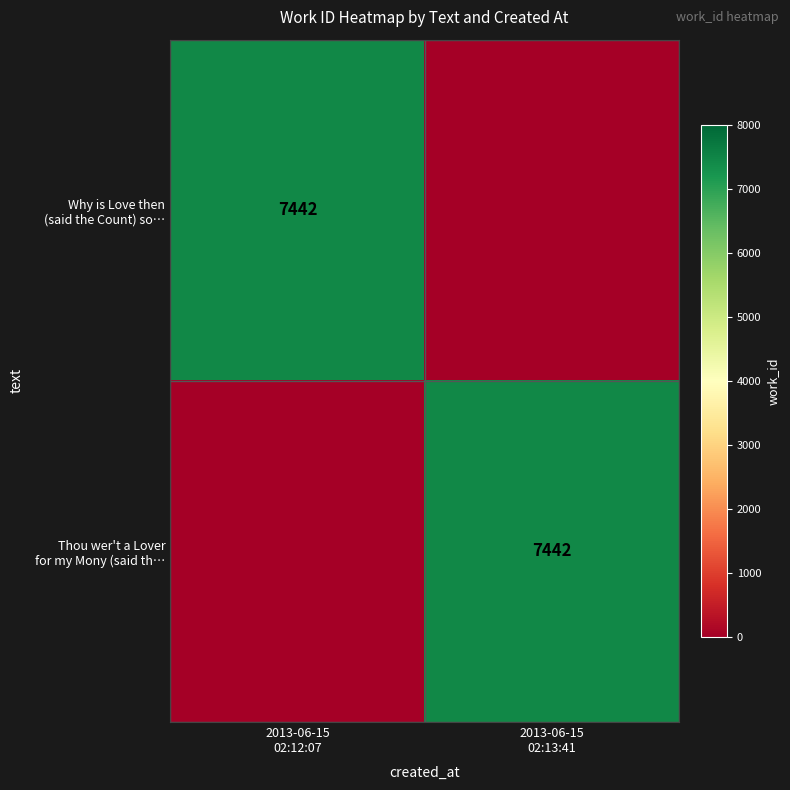

Which has a higher value, 2013-06-15
02:13:41 or 2013-06-15
02:12:07?

2013-06-15
02:12:07